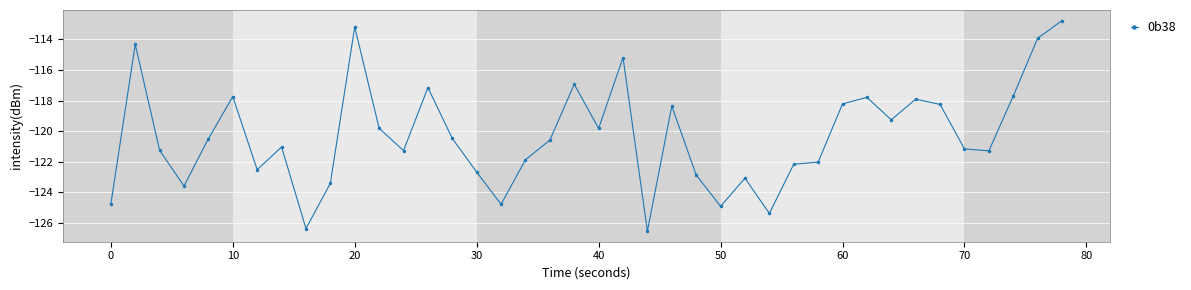

True or false: there are more than 2 points higher than both neighbors.

True